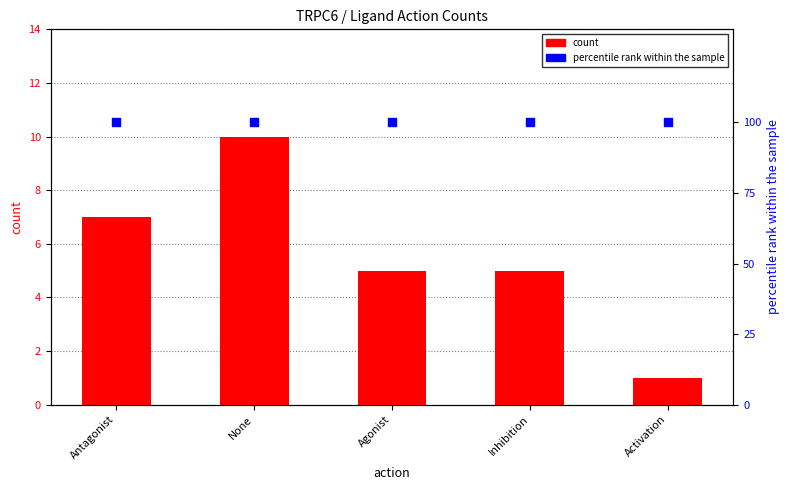

Which series reaches the maximum Y coordinate?

percentile rank within the sample